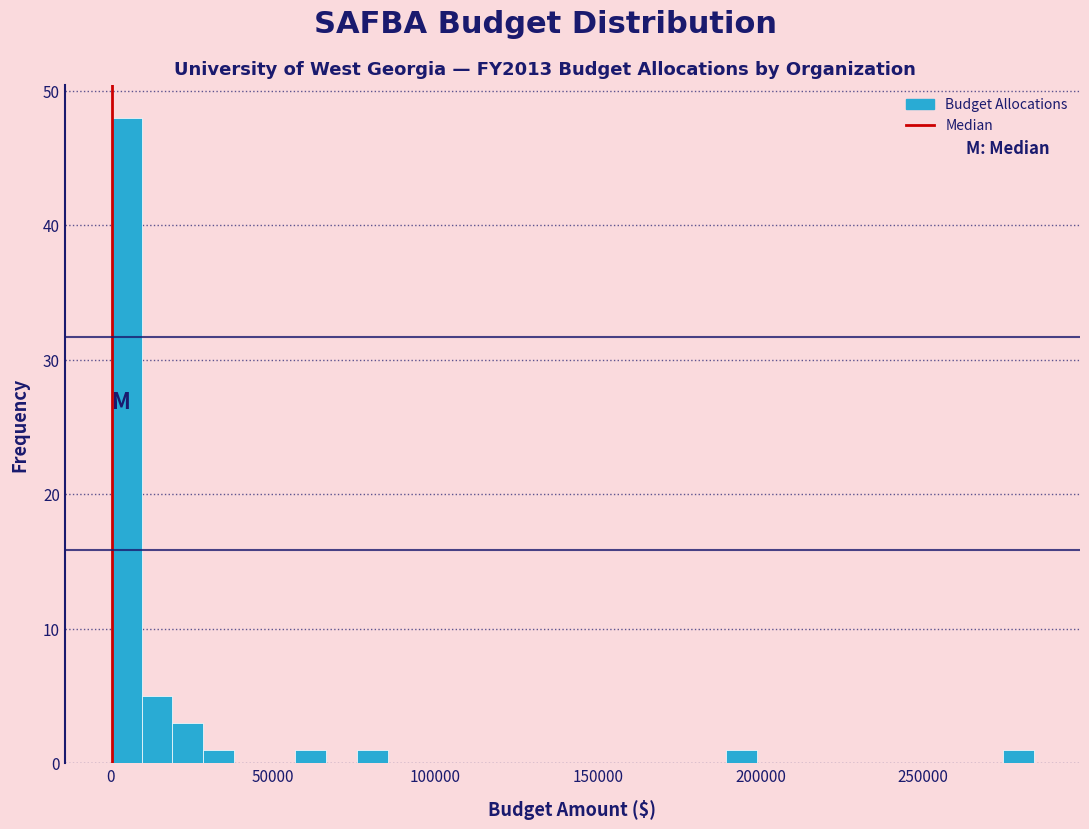

Read against the x-axis, roughly where is the centre of the tallest bar?

5000